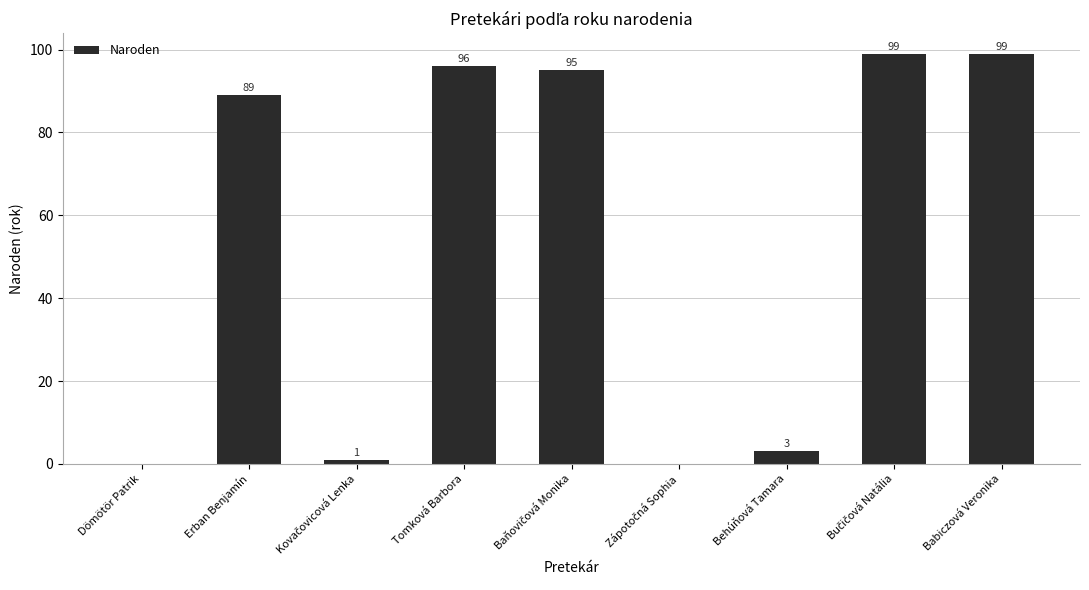

Read the value at Babiczová Veronika, to the nearest 10.

100